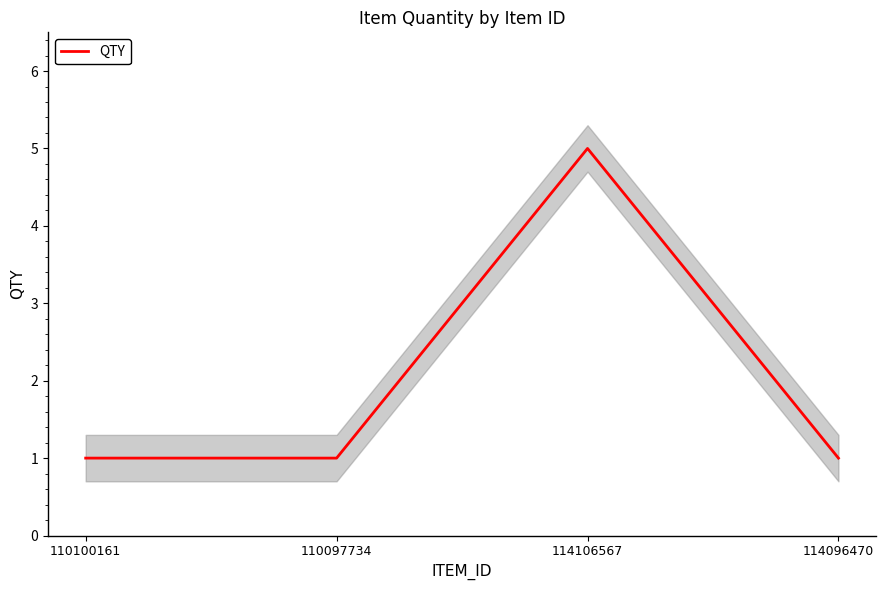

Reading left to right, extract all data points from this chart.

110100161=1	110097734=1	114106567=5	114096470=1